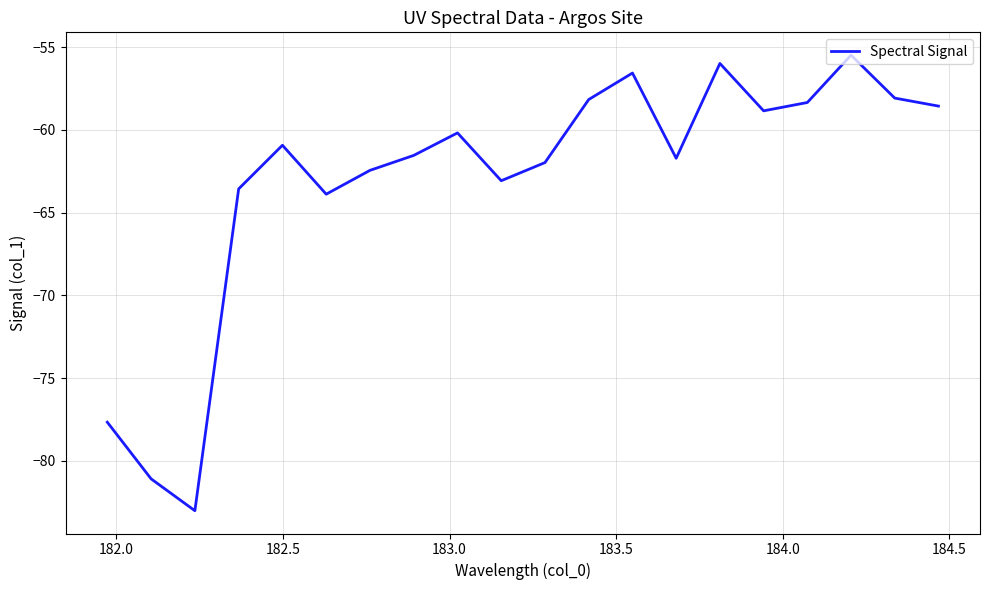

What is the difference between the maximum and minimum values?

27.5